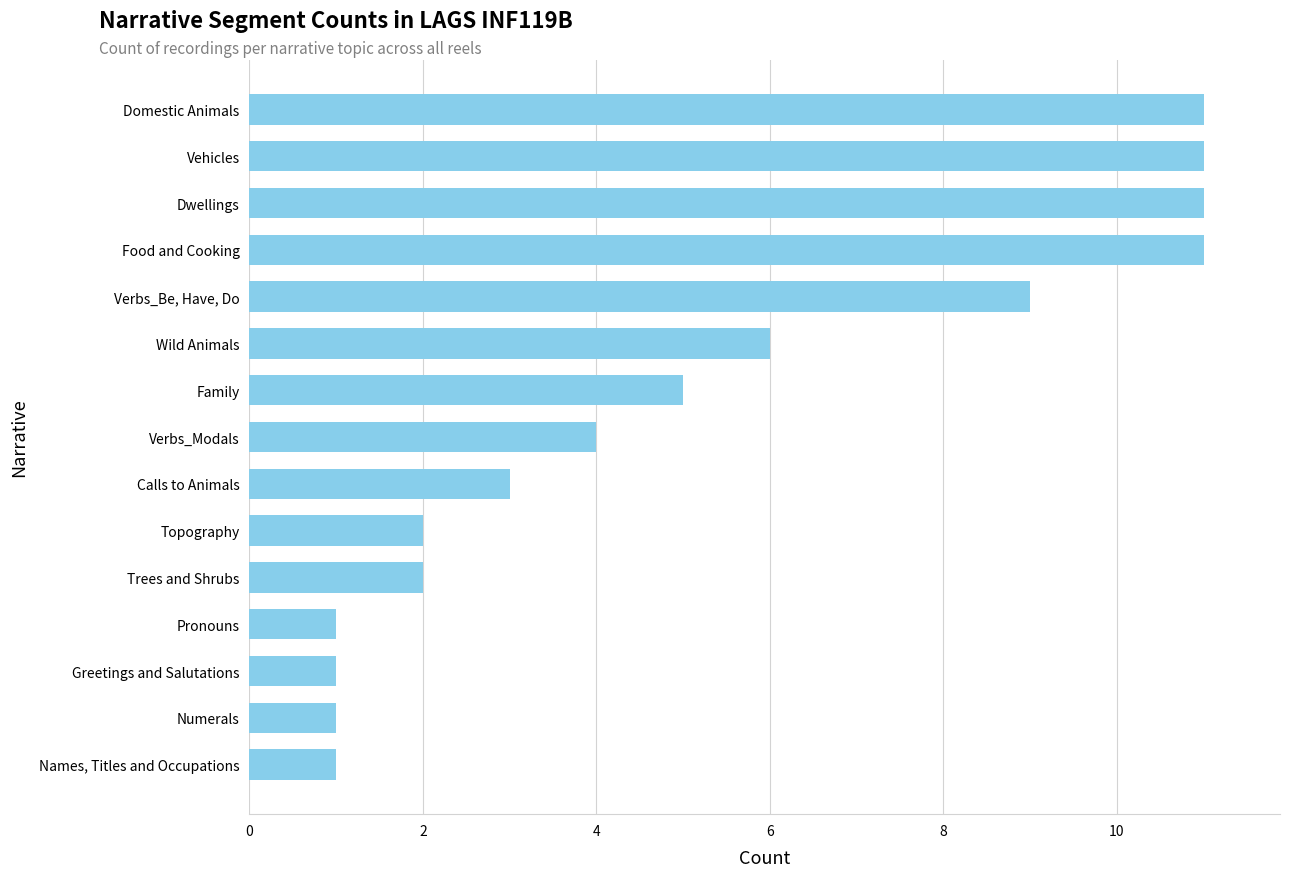

What is the change in value from Trees and Shrubs to Calls to Animals?

+1